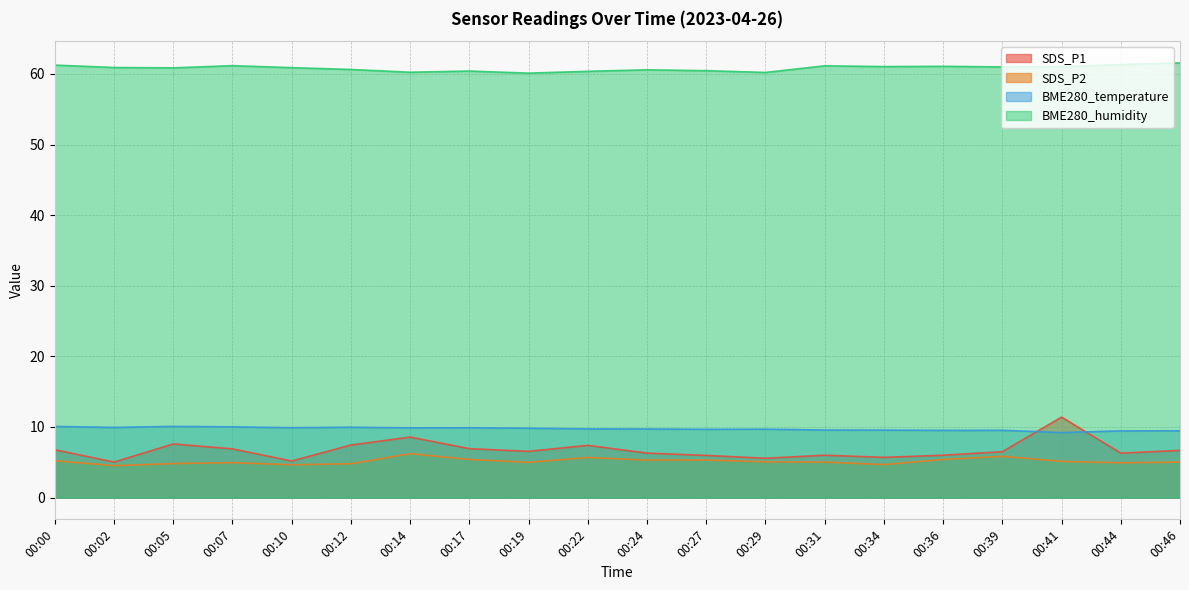

How many interior local peaks does the BME280_humidity series have?

5